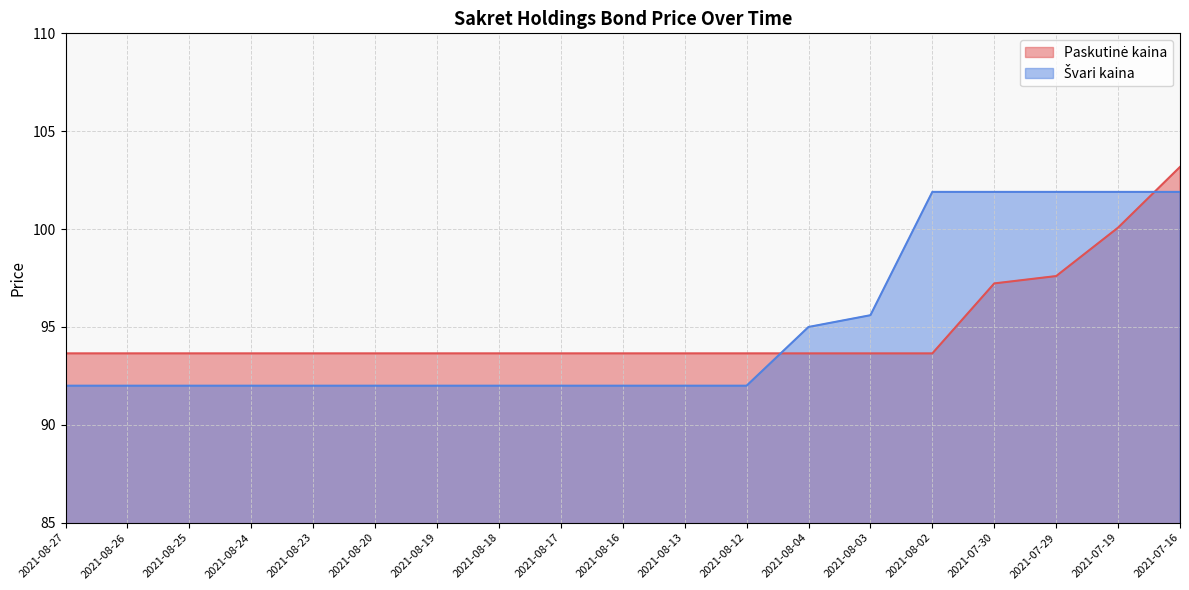

What is the value of the Švari kaina point at the 2nd from the left?

92.0